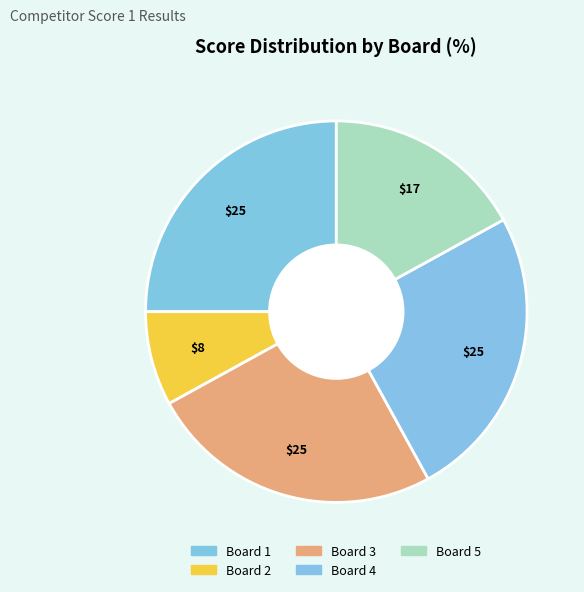

True or false: Board 2 accounts for 19% of the total.

False